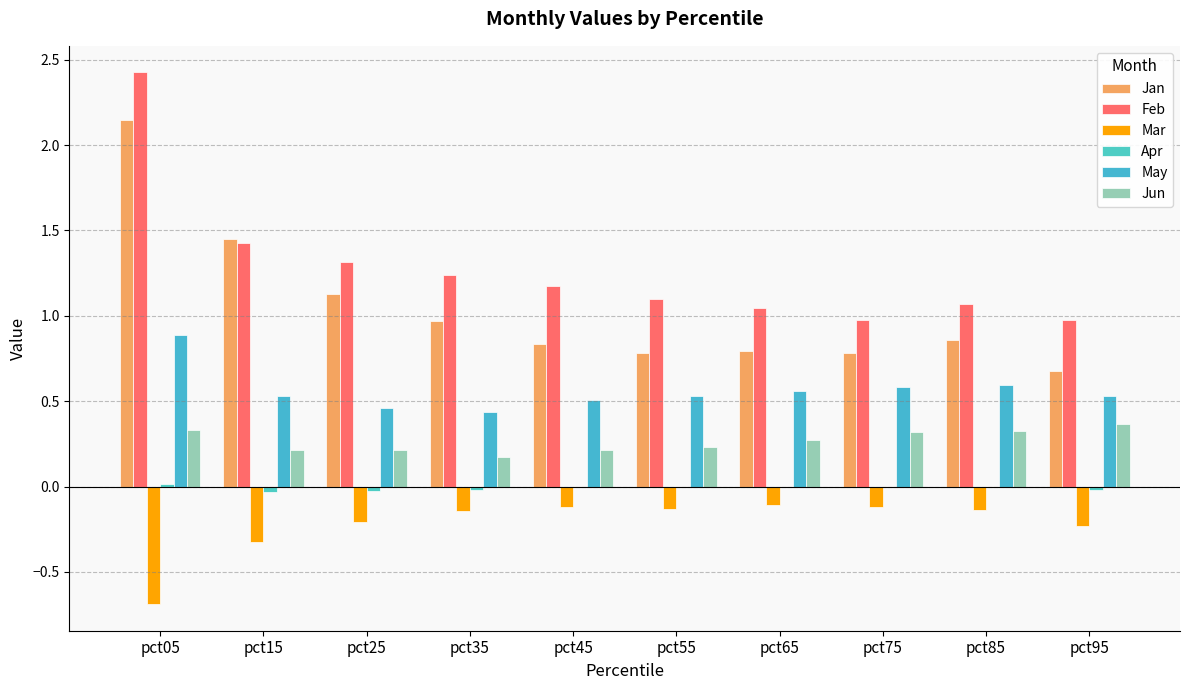

What is the value of the Feb bar at the 8th from the left?

1.0